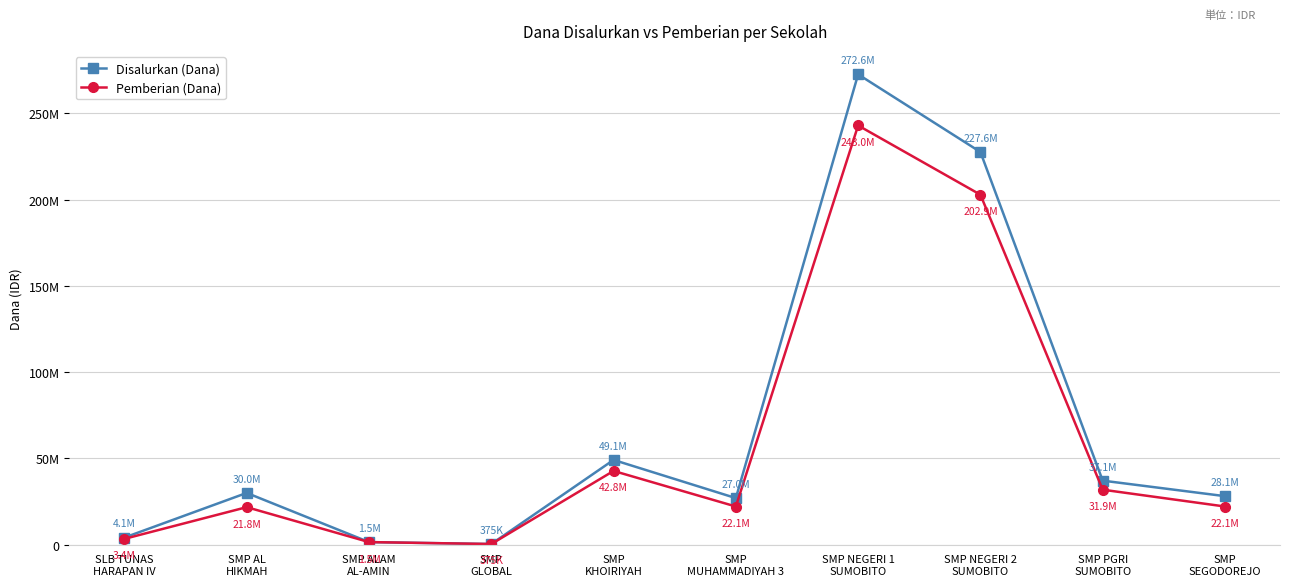

Is this an area chart (filled region under the line)?

No